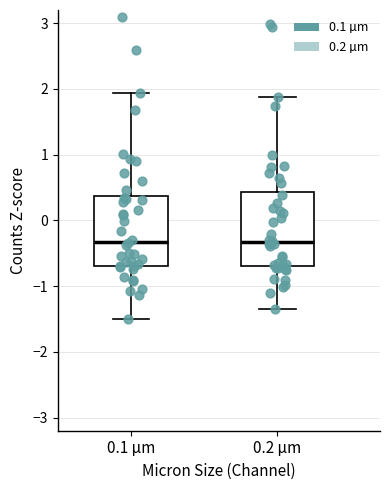

Reading left to right, read every box against the y-axis: the position of its median line, the range the box covers, and the ends of its whiskers. The values are not printed on the chart, so give them approximately, as read against the axis.

0.1 µm: median -0.3, box -0.7 to 0.4, whiskers -1.5 to 1.9
0.2 µm: median -0.3, box -0.7 to 0.4, whiskers -1.3 to 1.9